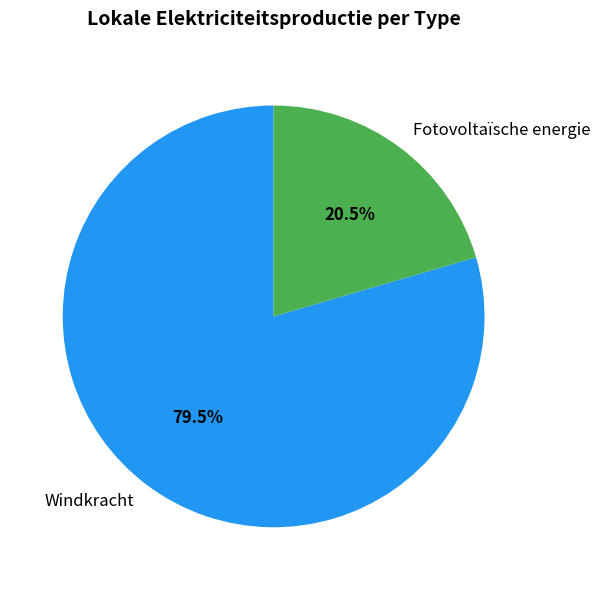

What is the ratio of the value at Windkracht to the value at Fotovoltaïsche energie?

3.9